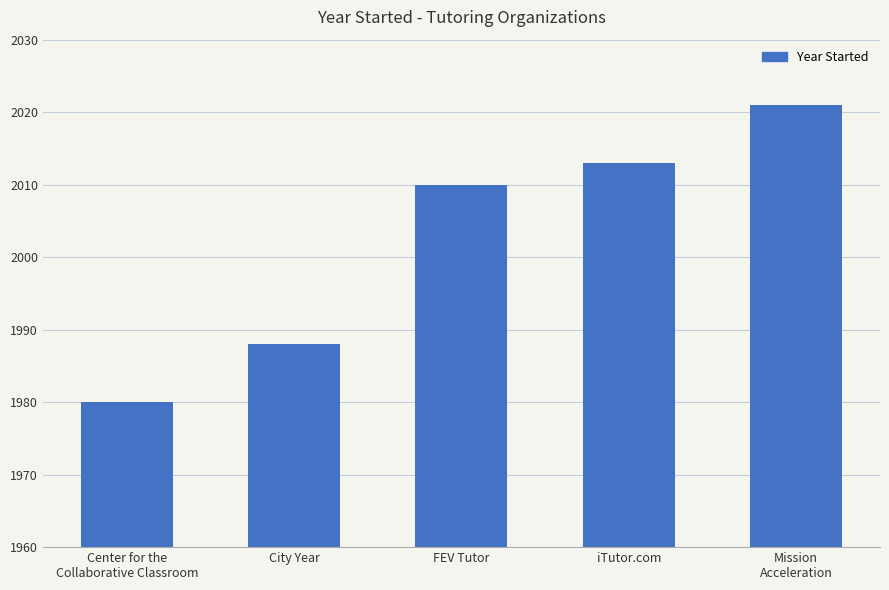

Reading right to left, extract all data points from this chart.

Mission
Acceleration=2021	iTutor.com=2013	FEV Tutor=2010	City Year=1988	Center for the
Collaborative Classroom=1980